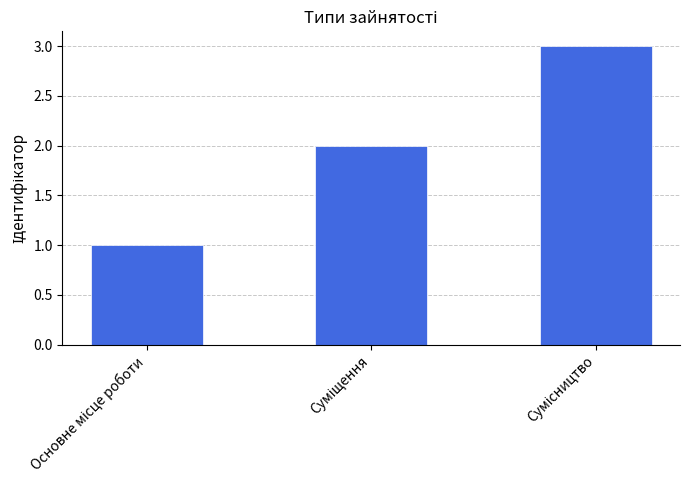

What is the sum of all values?

6